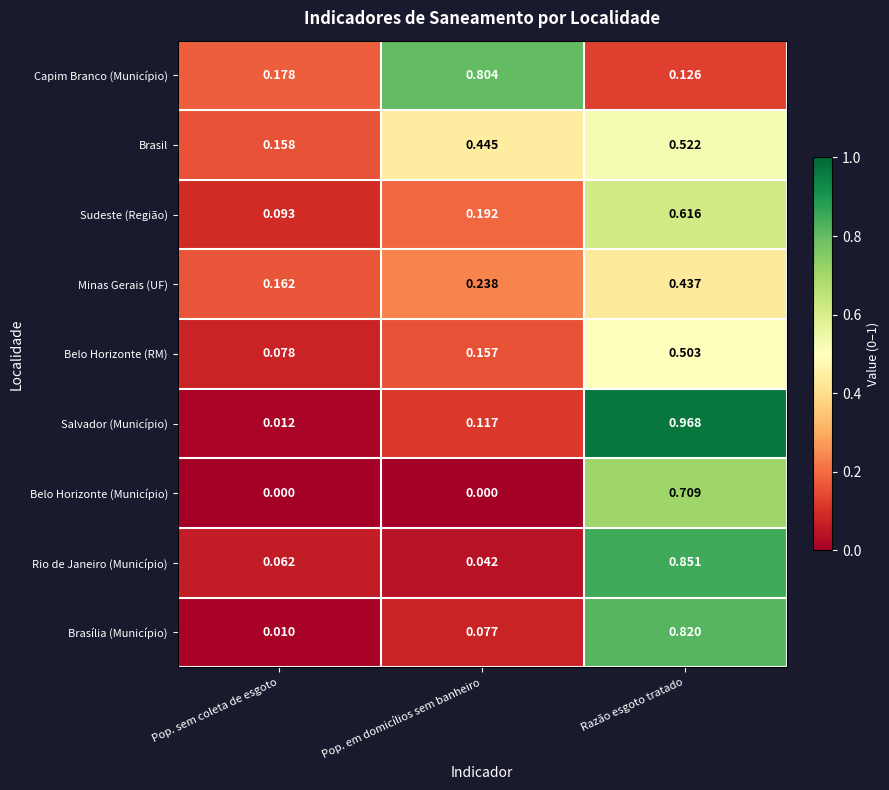

At how many categories does at least one series exceed 0?

3